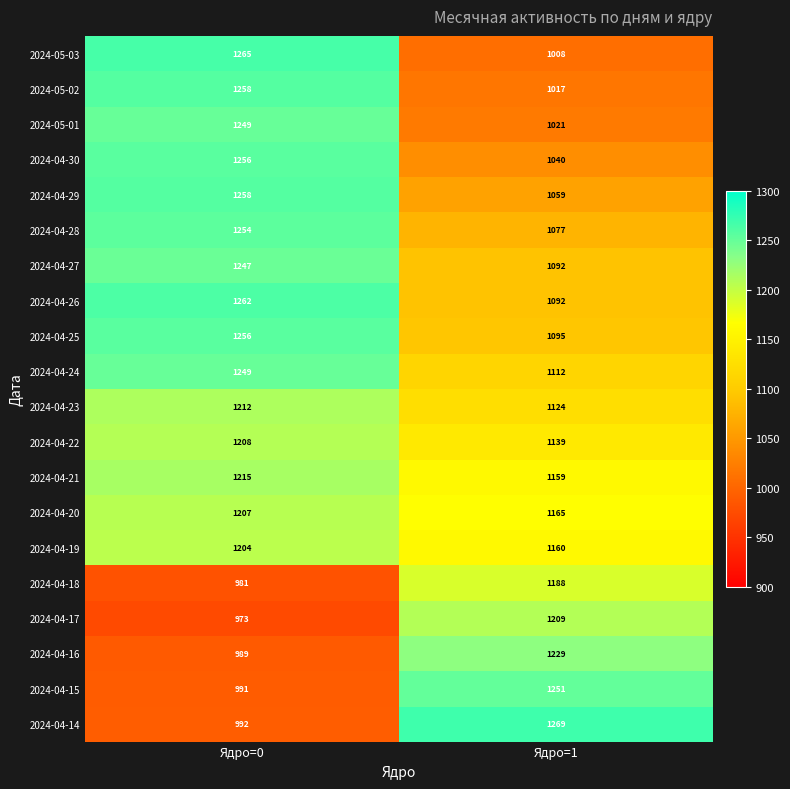

At how many categories does at least one series exceed 1104?

2